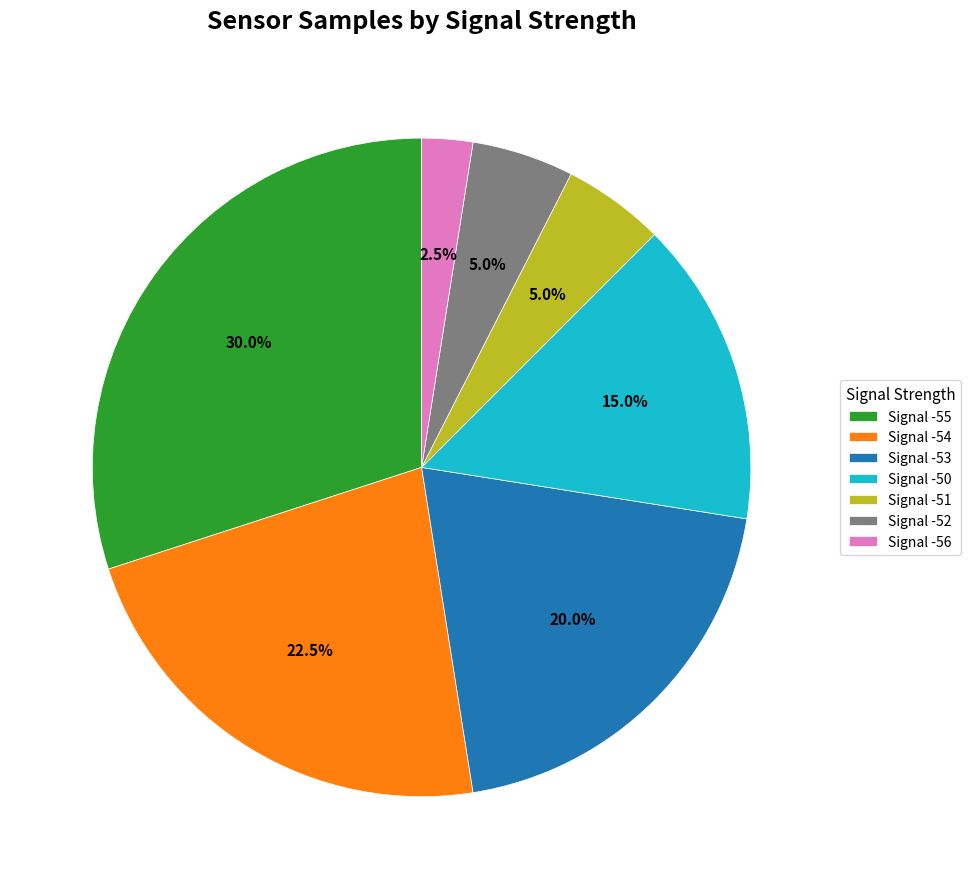

Is there a majority slice in this chart?

No